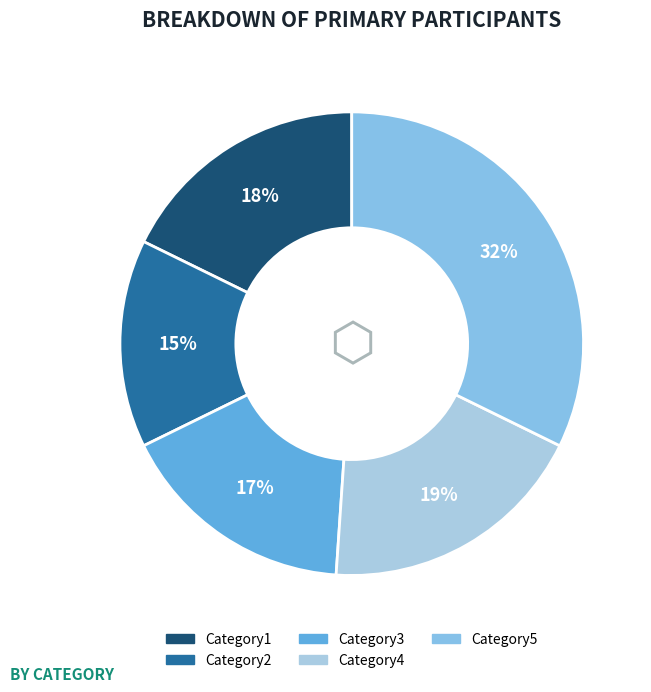

Count the number of slices in the pie.

5